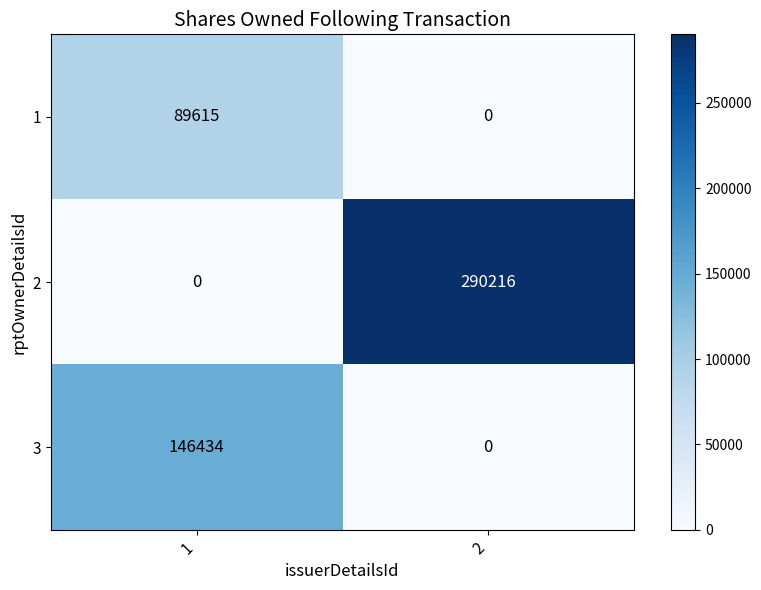

List the series in order of their peak value, lowest first.

1, 3, 2